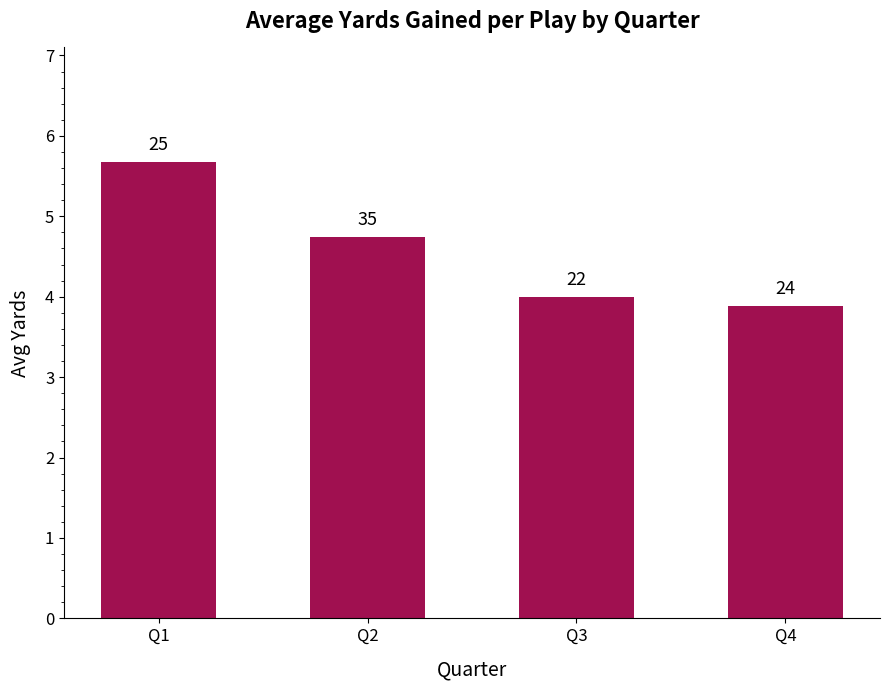

What is the sum of all values?

18.3